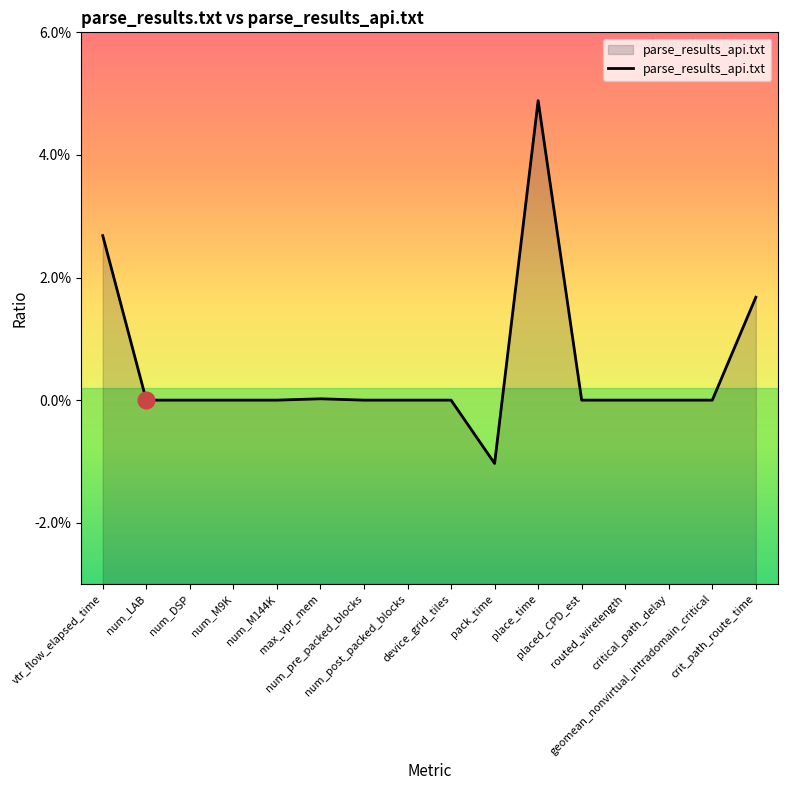

Does the chart have visible grid lines?

No